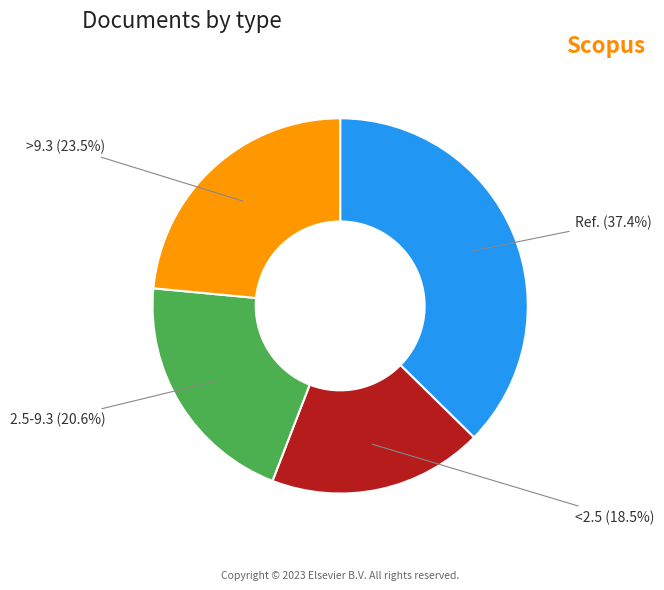

Is there a majority slice in this chart?

No